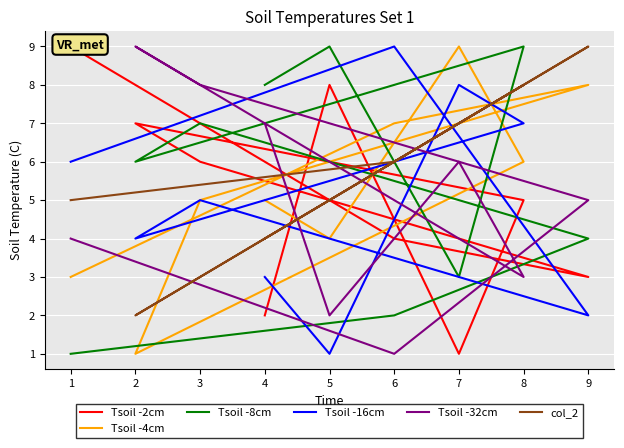

What are all the series names shown in the legend?

Tsoil -2cm, Tsoil -4cm, Tsoil -8cm, Tsoil -16cm, Tsoil -32cm, col_2